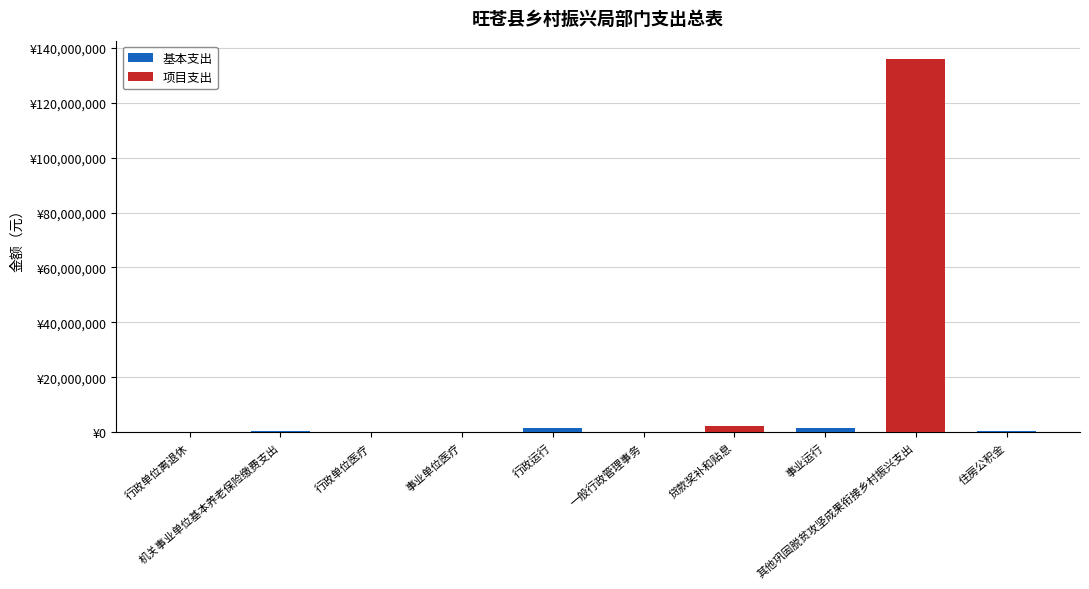

Are the bars horizontal?

No